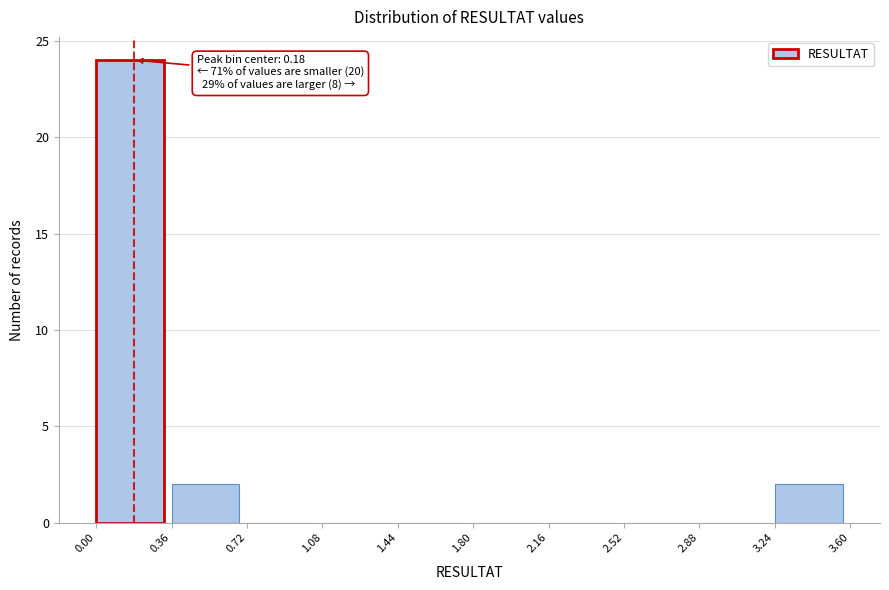

Over which range of the x-axis is the bar tallest?

0.00 to 0.36